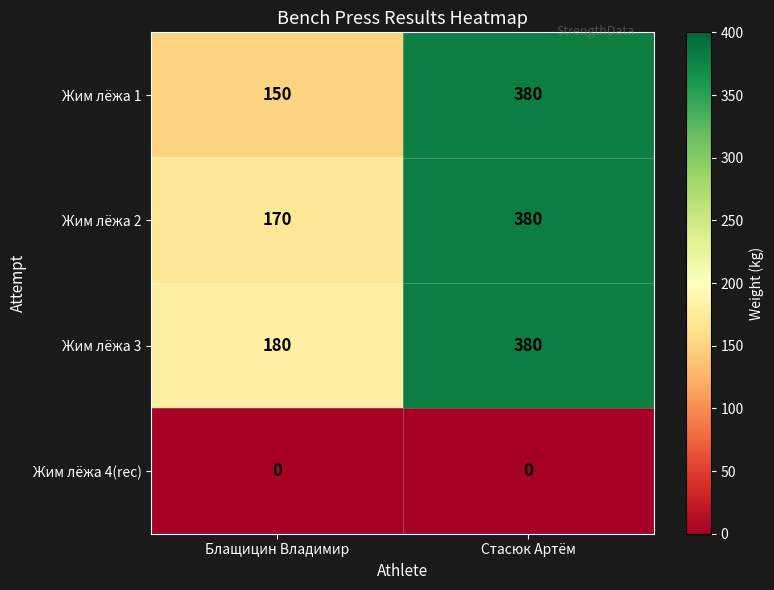

Which series has the widest spread of values?

Жим лёжа 1